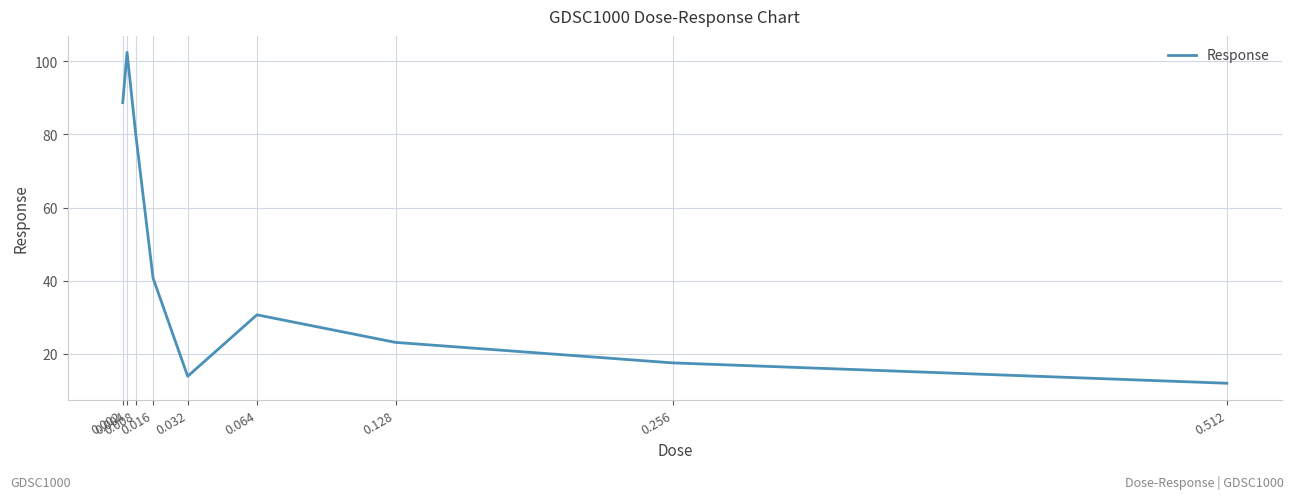

Which category has the highest value across all series?

0.004